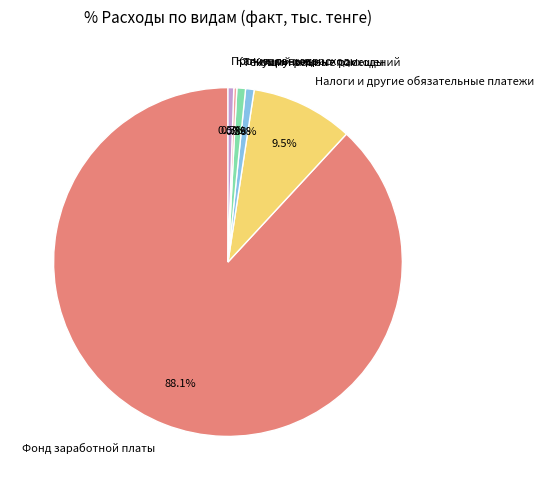

The Коммунальные расходы slice represents 11% of the pie. True or false?

False